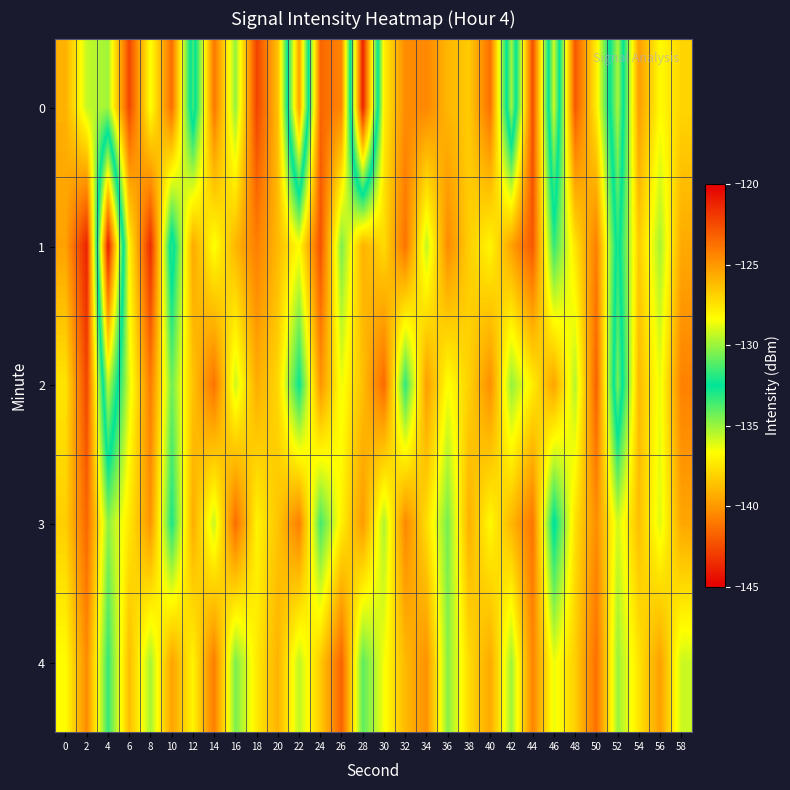

Which has a higher value, 6 or 20?

6